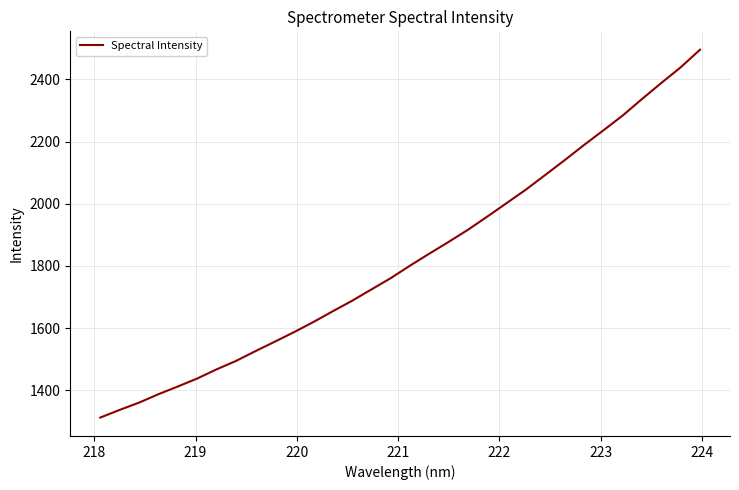

True or false: there are more than 1 points higher than both neighbors.

False